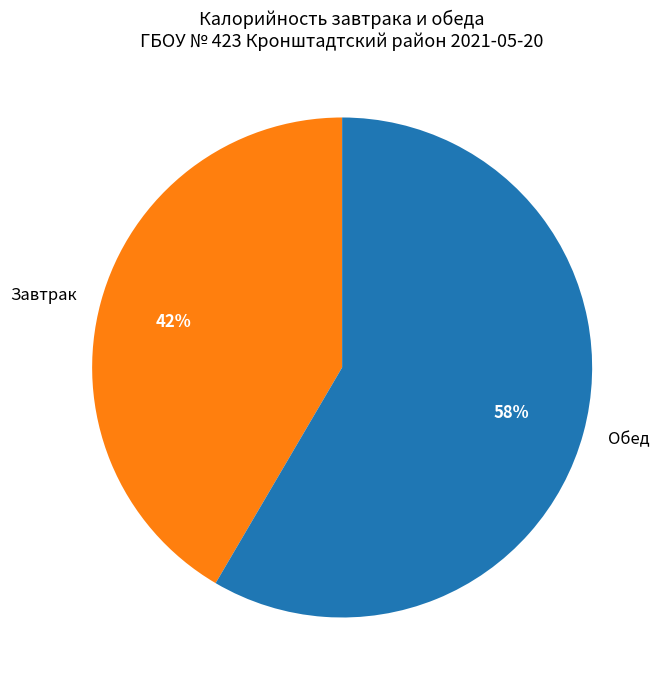

Which slice is the smallest?

Завтрак